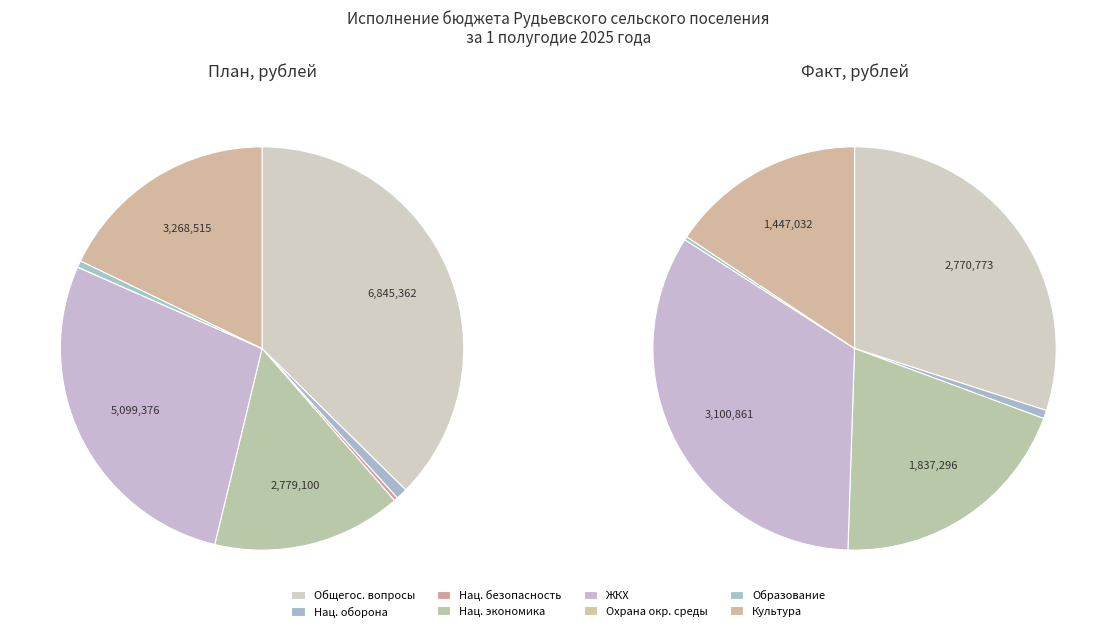

To the nearest percent, what is the combined percentage of Жилищно-коммунальное хозяйство and Культура, кинематография?

49%